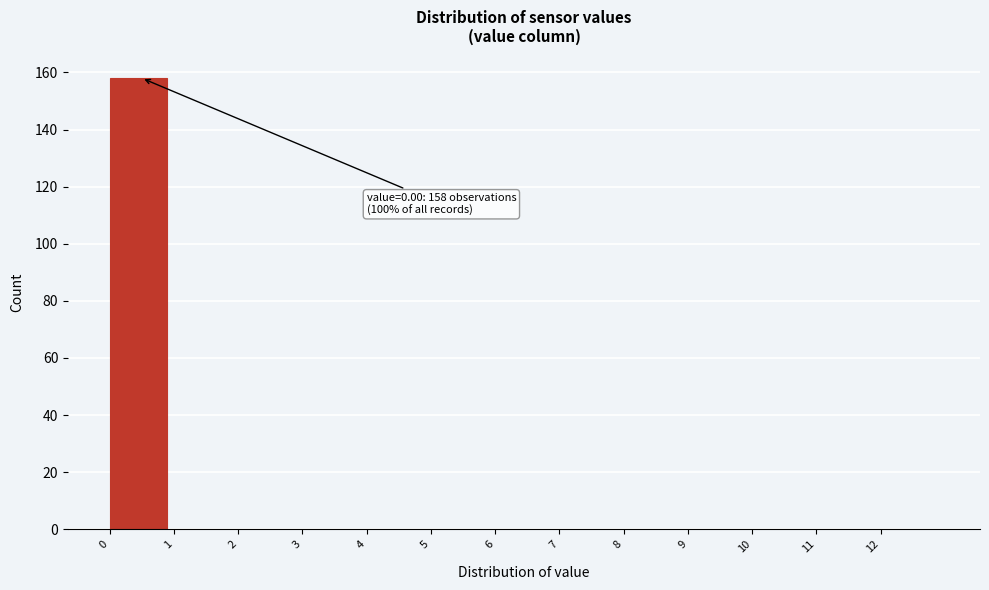

Reading left to right, list all the values displayed in this chart.

0=158	1=0	2=0	3=0	4=0	5=0	6=0	7=0	8=0	9=0	10=0	11=0	12=0